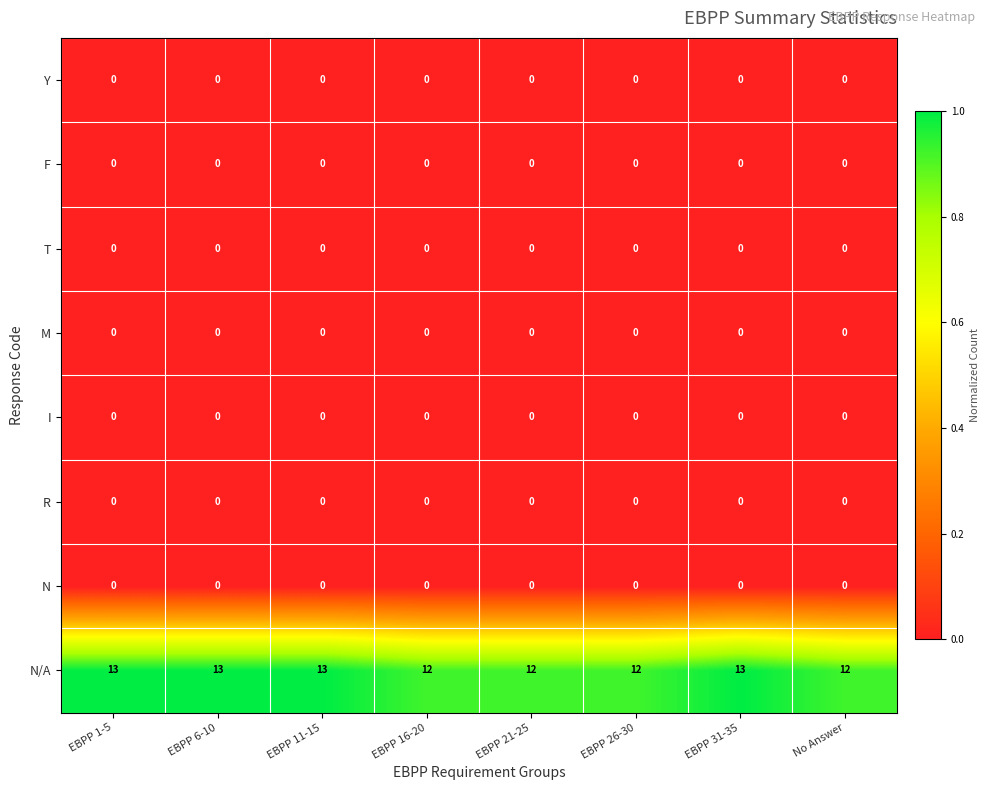

Which series has the largest total across all categories?

N/A